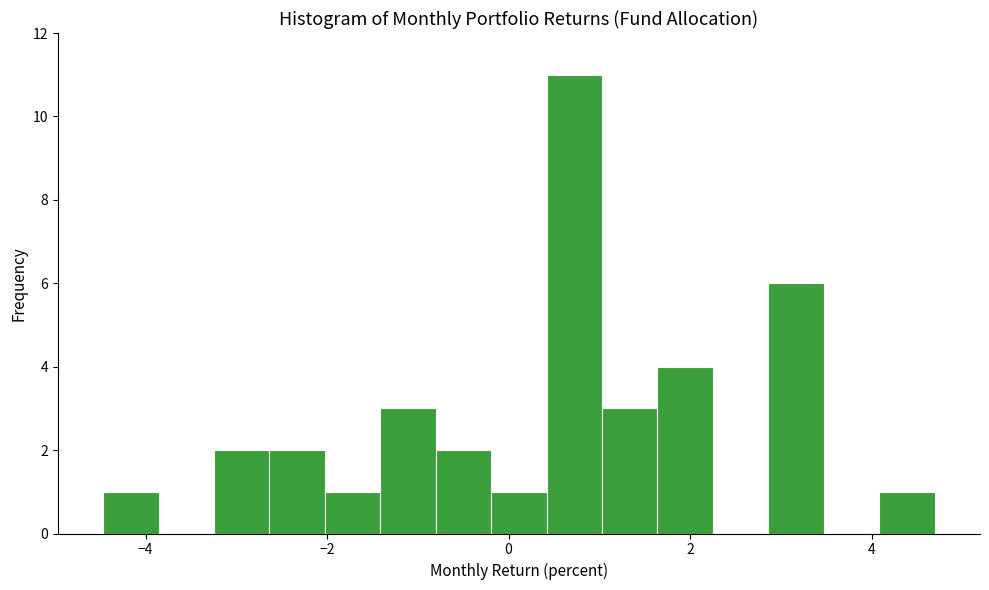

Read against the x-axis, roughly where is the centre of the tallest bar?

0.8